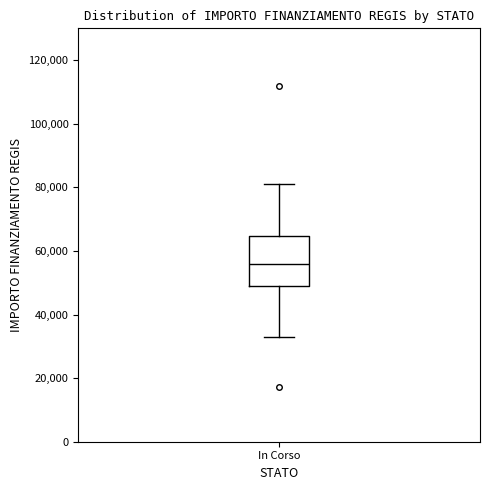

Read this box plot against the y-axis: the position of the median line, the range covered by the box, and the ends of both whiskers. The values are not printed on the chart, so give them approximately, as read against the axis.

median 56000, box 50000 to 64000, whiskers 32000 to 80000